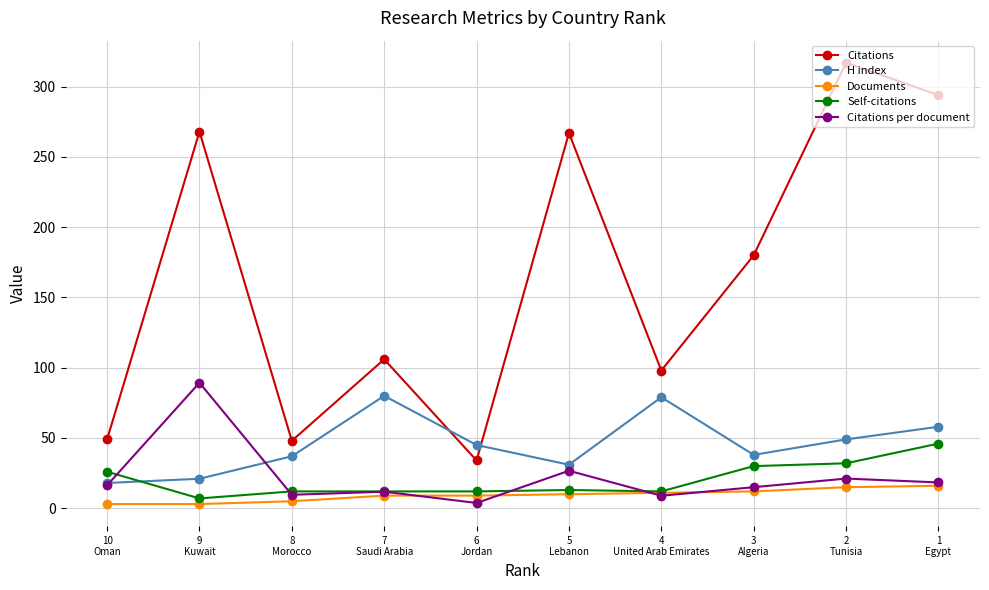

Is the value of Self-citations at 8
Morocco greater than the value of Citations per document at 4
United Arab Emirates?

Yes